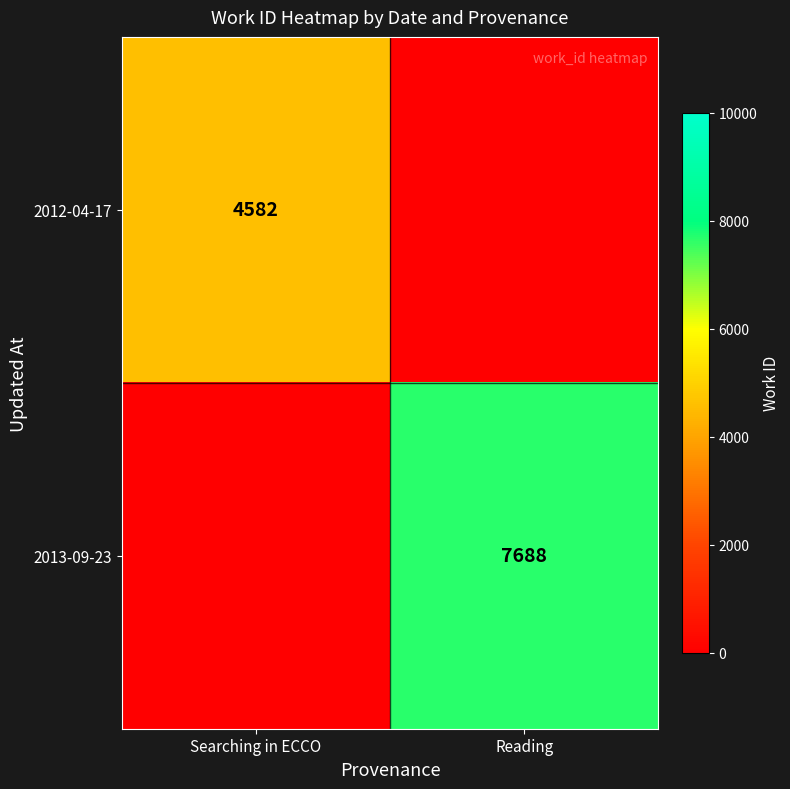

True or false: 2012-04-17 has a value of 4582 at Searching in ECCO.

True